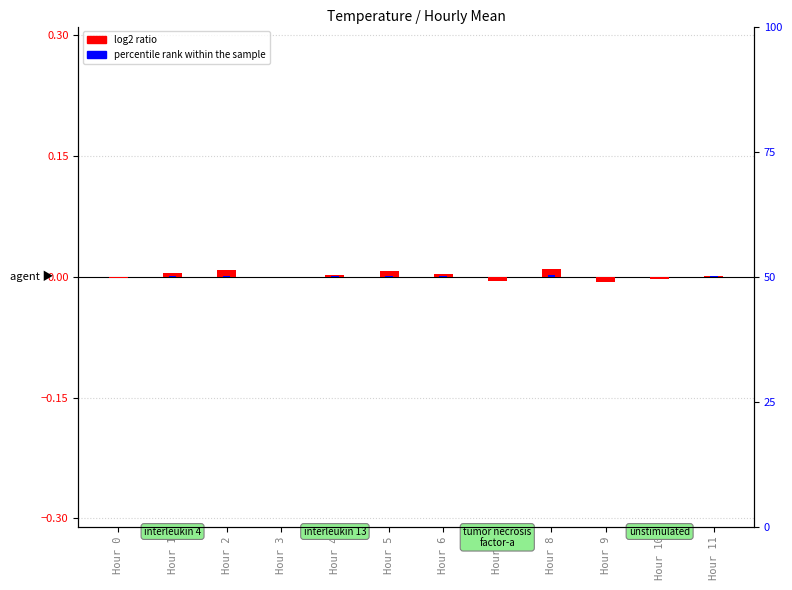

Are the bars grouped side by side (vs. stacked)?

Yes